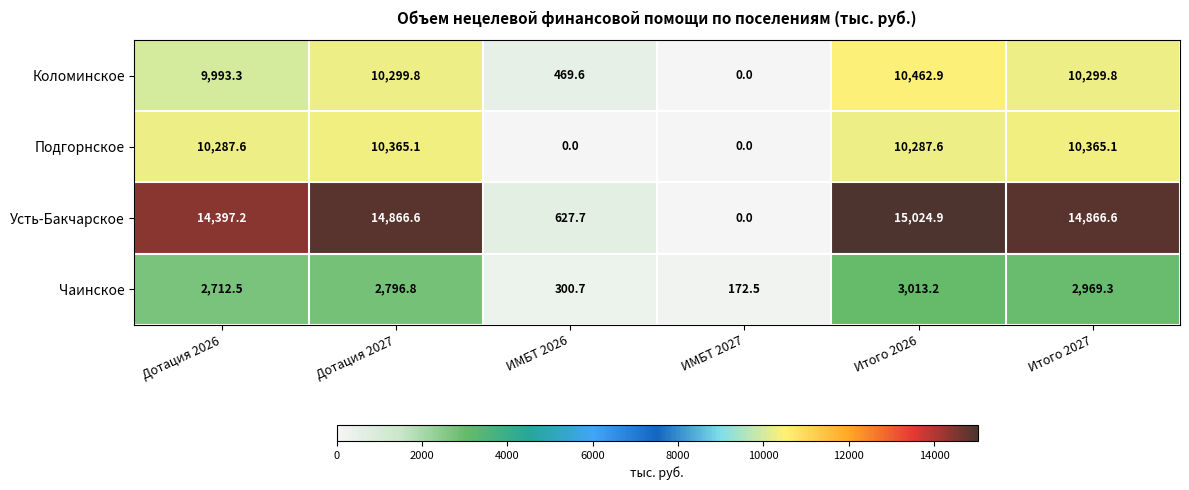

What is the difference between the maximum and minimum values in the Усть-Бакчарское series?

15024.9